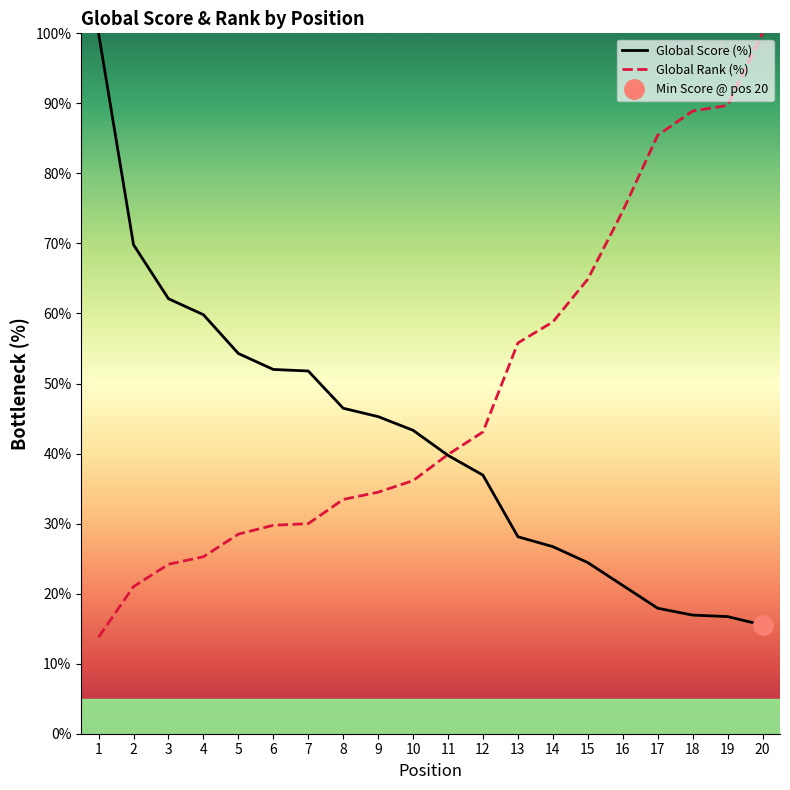

How many intersections are there between Global Rank and Global Score?

1